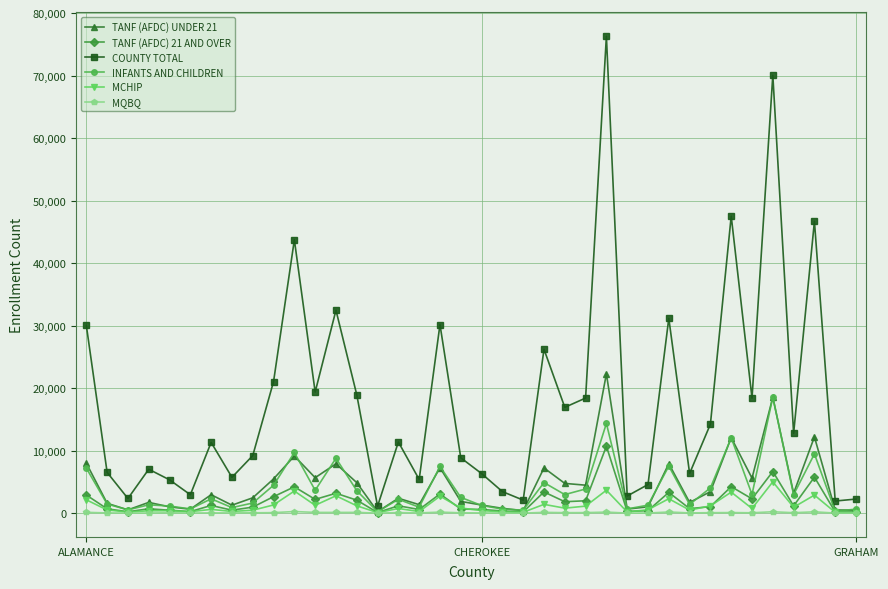

How many interior local peaks does the COUNTY TOTAL series have?

12